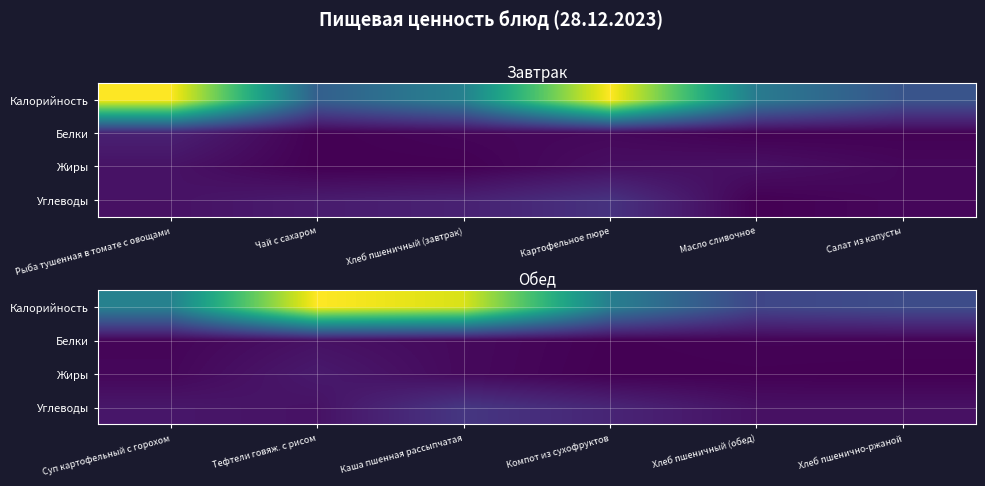

List the series in order of their peak value, lowest first.

Белки, Жиры, Углеводы, Калорийность